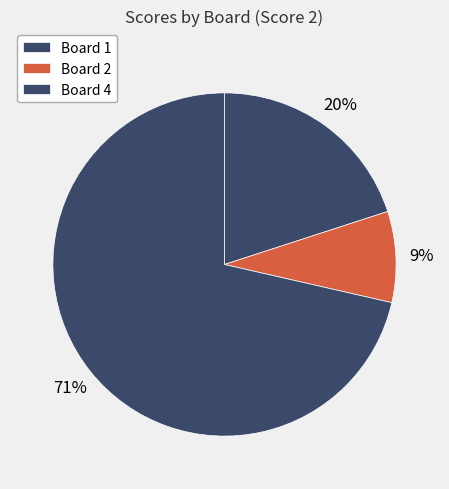

Count the number of slices in the pie.

3